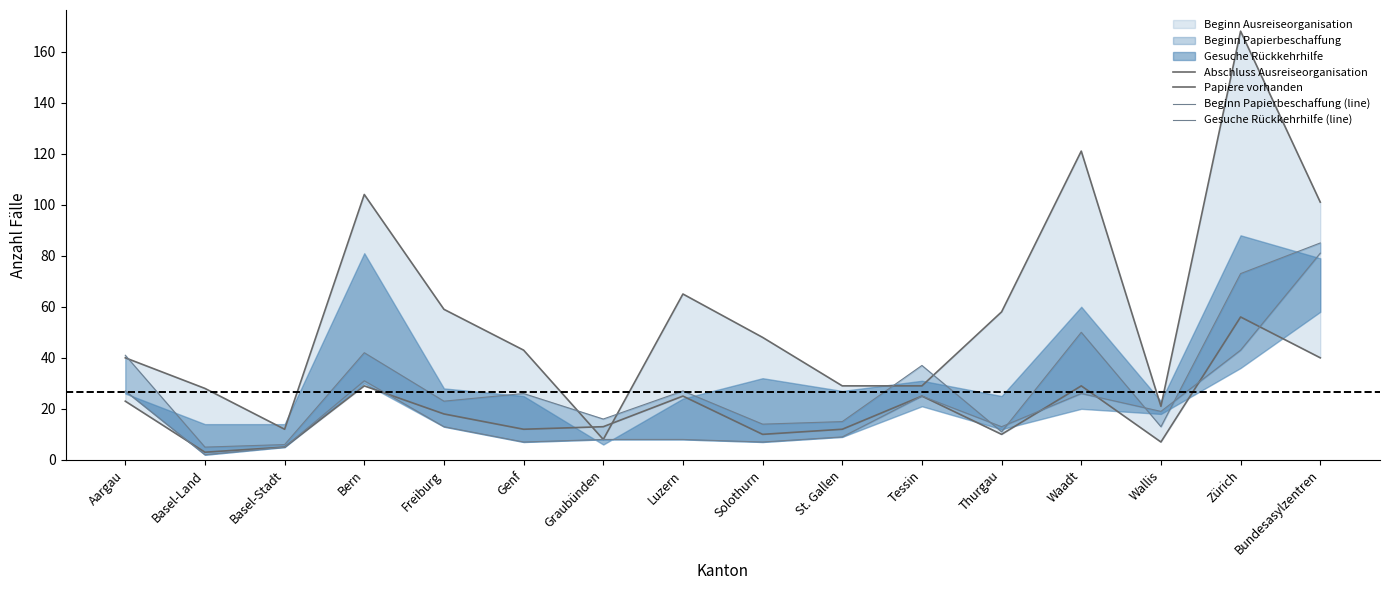

The Gesuche Rückkehrhilfe (line) series shows 8 at Luzern. True or false?

True